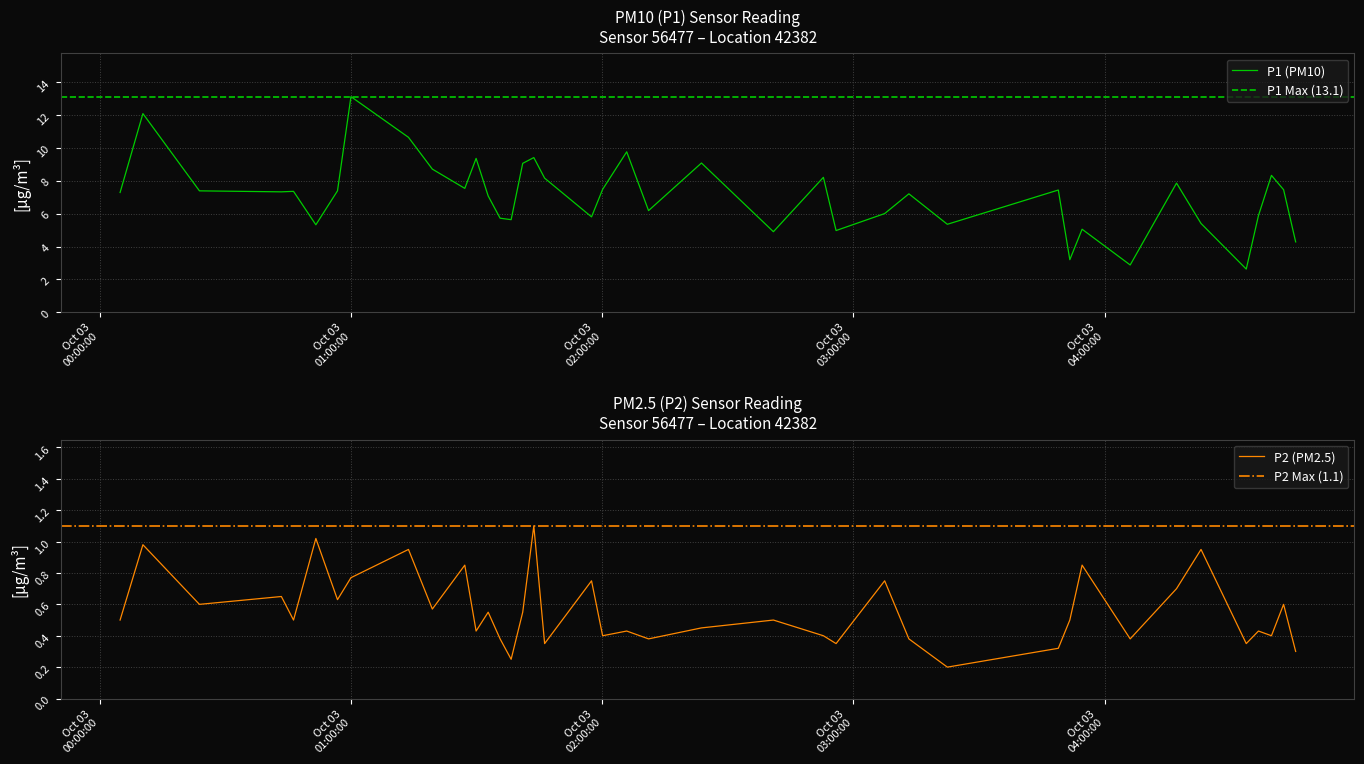

At how many categories does at least one series exceed 8?

12